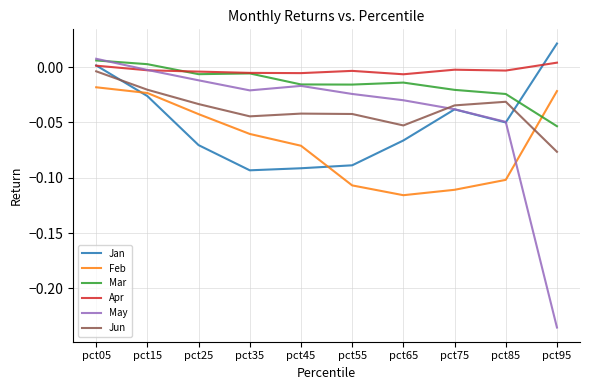

Count the number of data series in this chart.

6